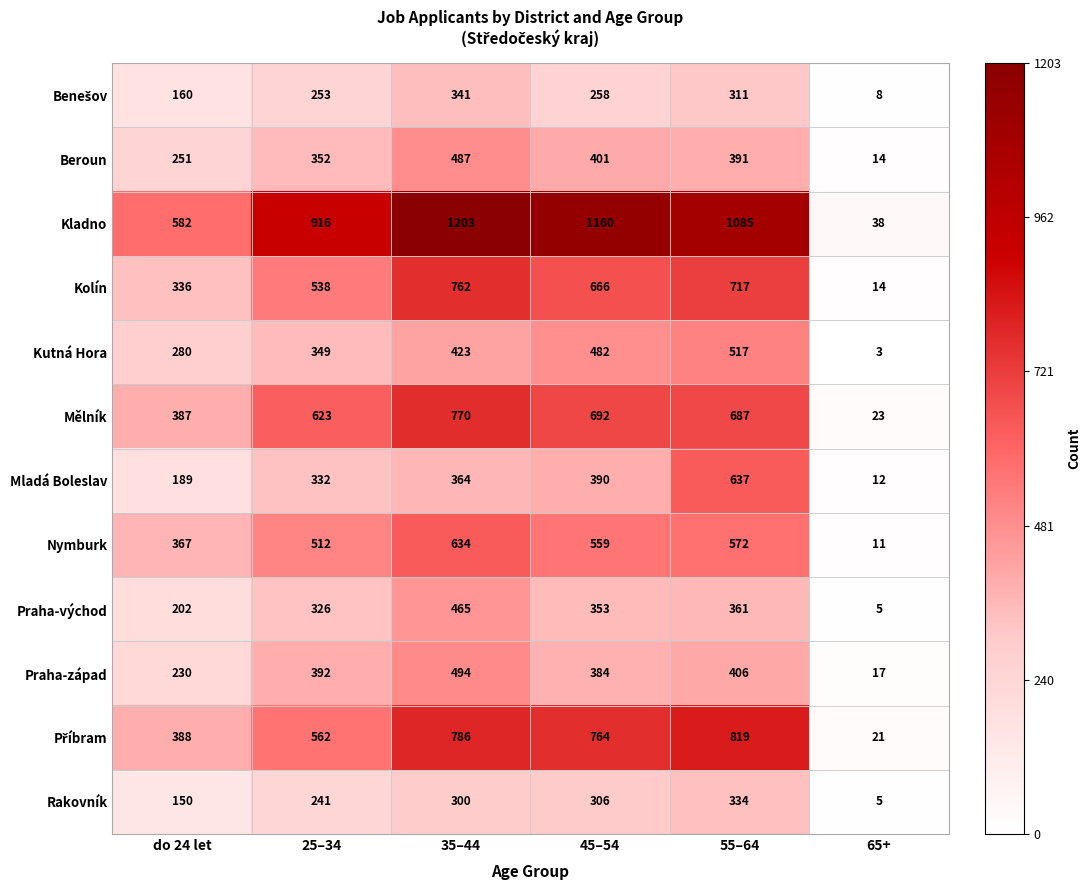

Which series has the largest range (max minus min)?

Kladno